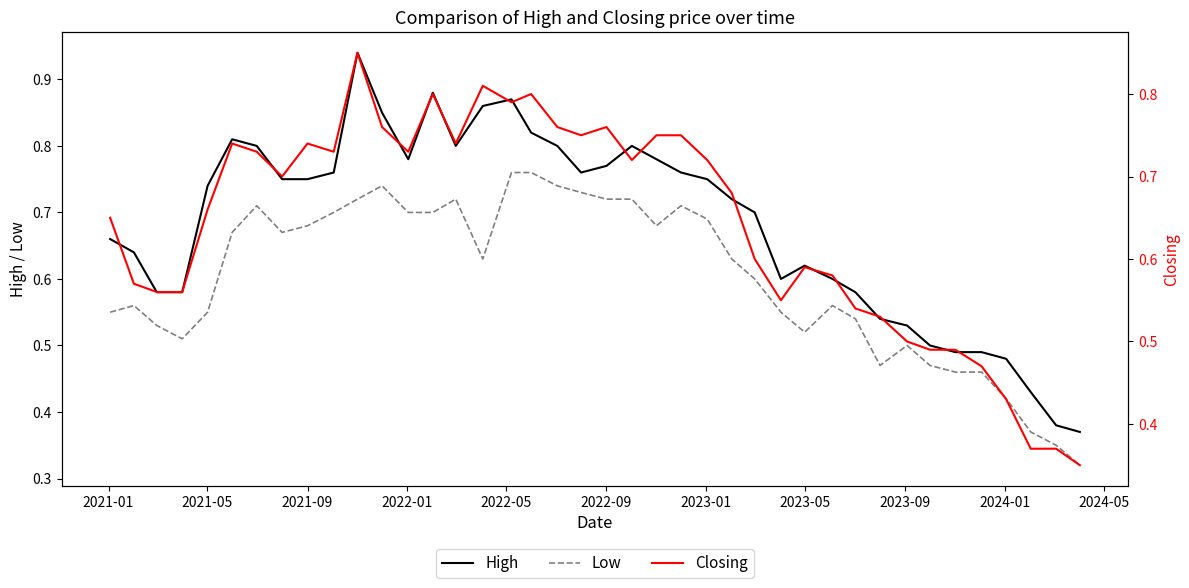

What are all the series names shown in the legend?

High, Low, Closing